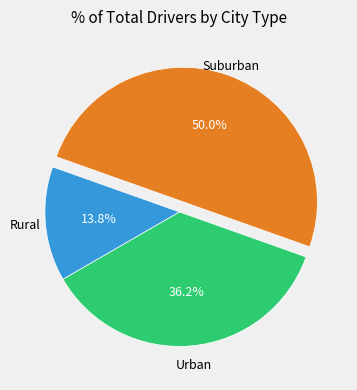

What is the largest slice in the pie chart?

Suburban